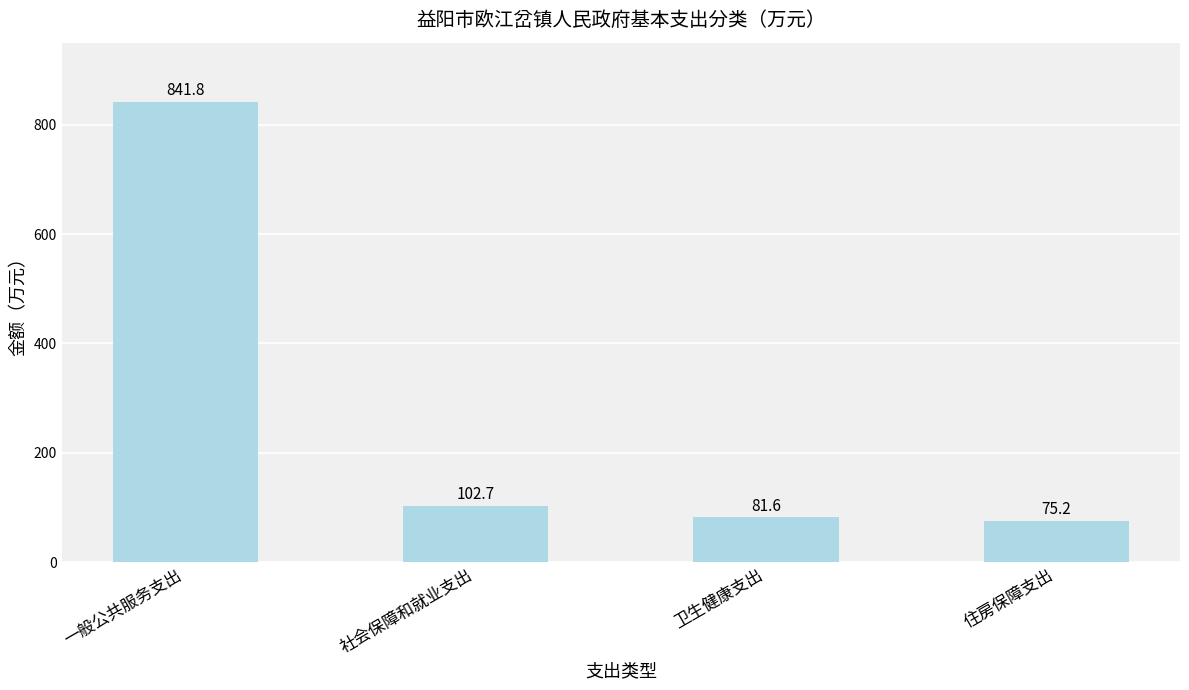

Rank the categories by value from lowest to highest.

住房保障支出, 卫生健康支出, 社会保障和就业支出, 一般公共服务支出